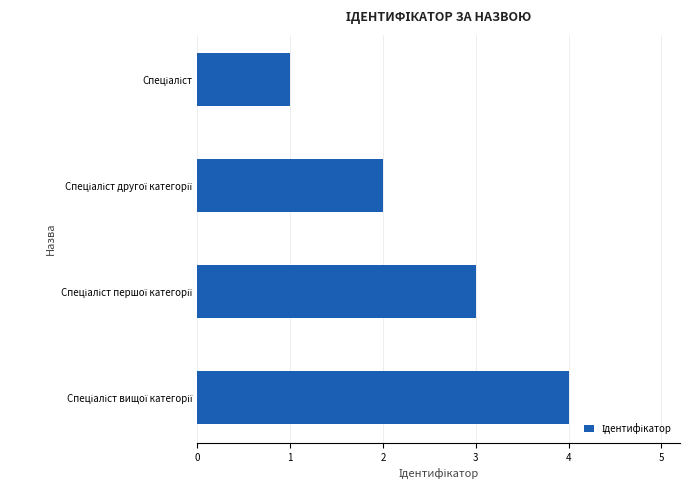

What is the maximum value shown in the chart?

4